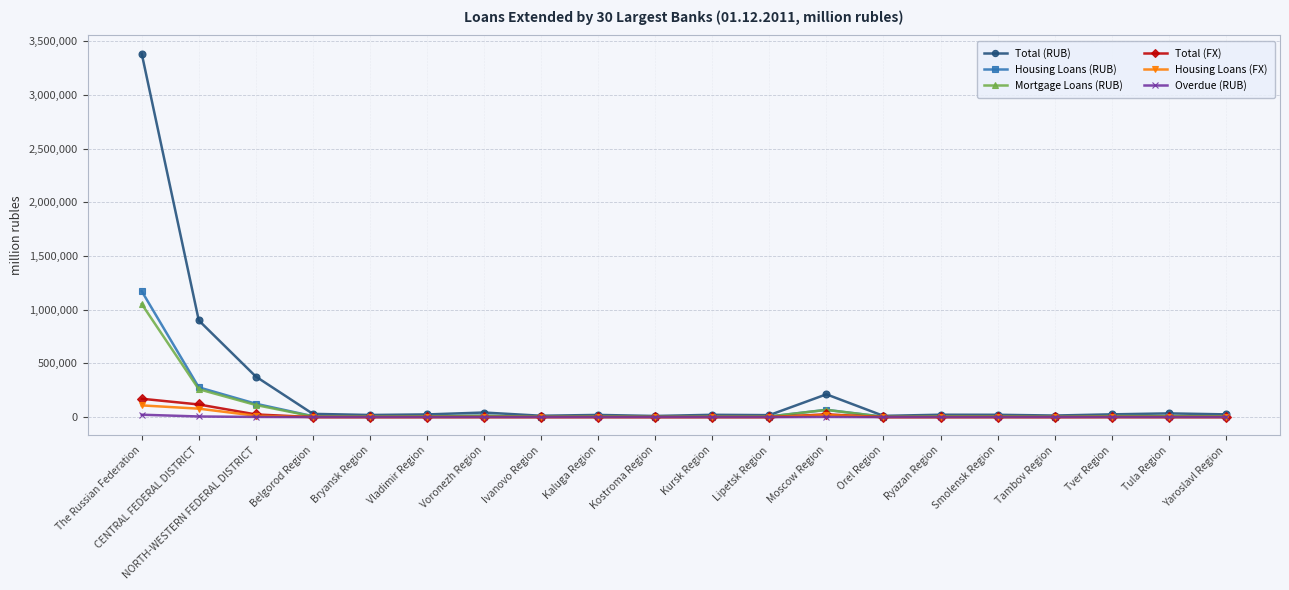

Read the Housing Loans (FX) value at NORTH-WESTERN FEDERAL DISTRICT.

13023